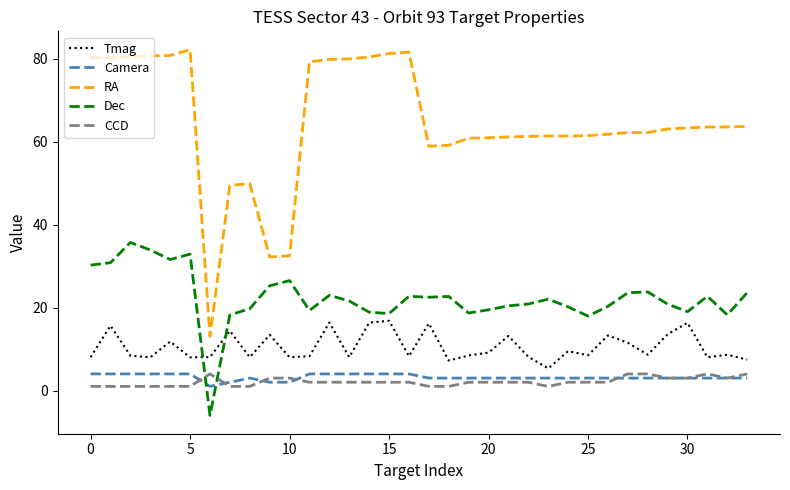

Which series has the widest spread of values?

RA